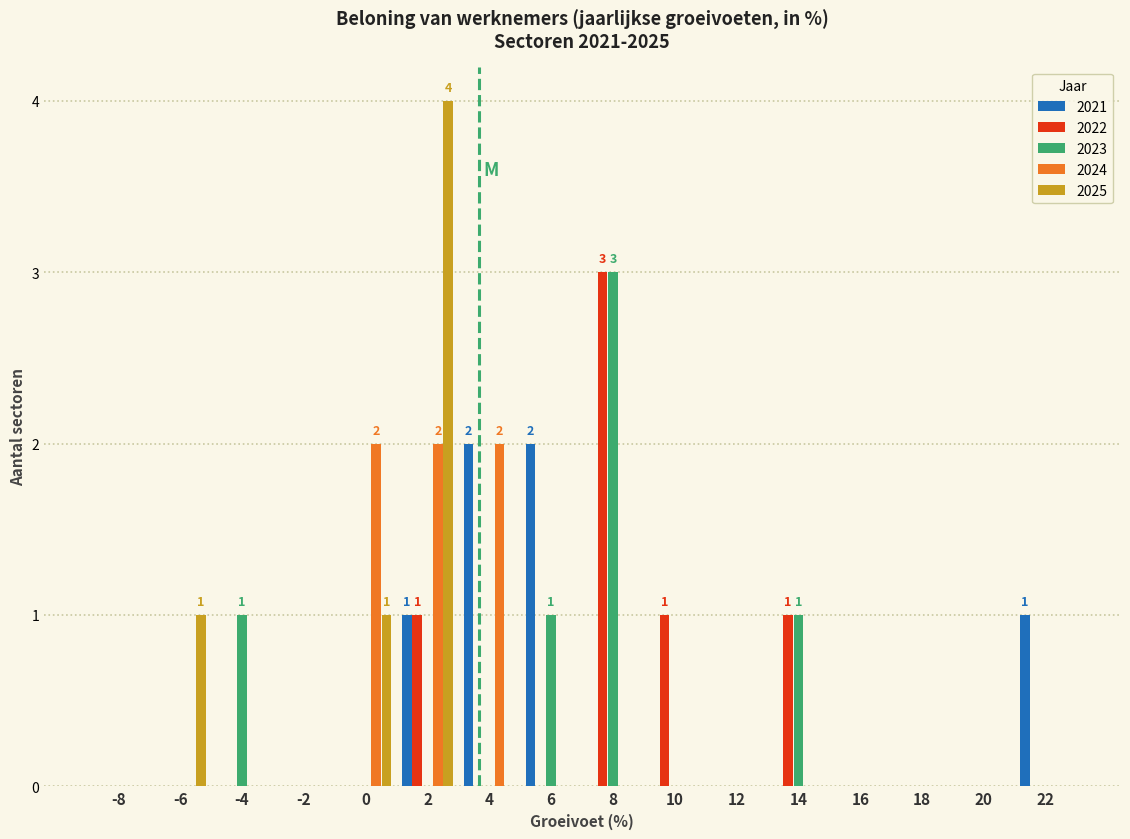

At which label does 2023 reach its peak?

8